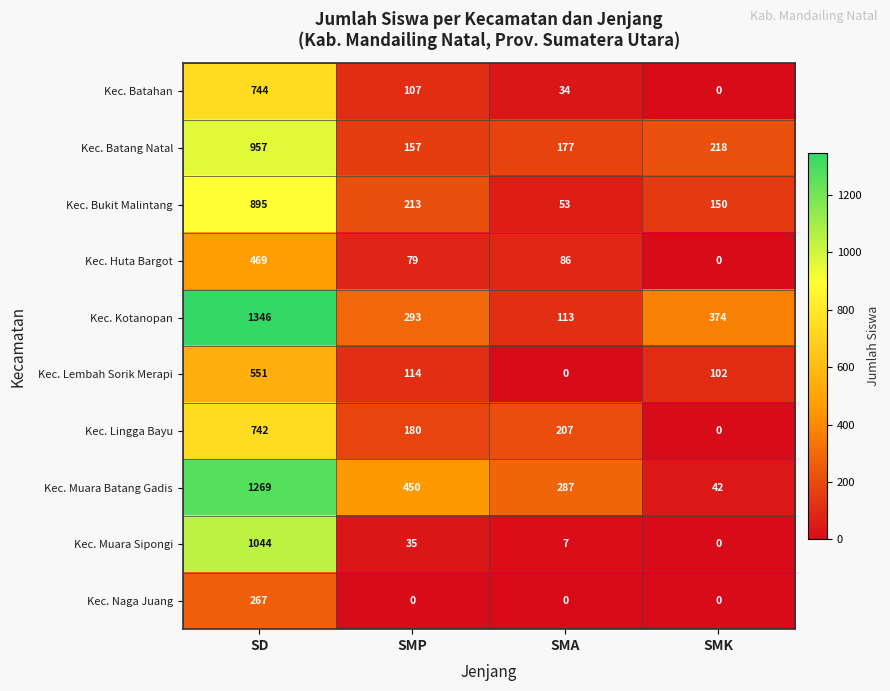

How many categories are shown in the chart?

4